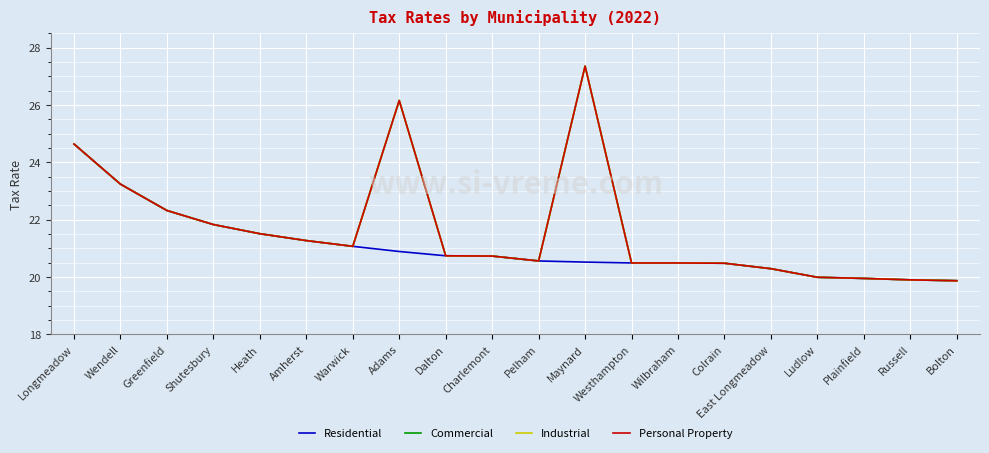

Which category has the lowest value in the Residential series?

Bolton